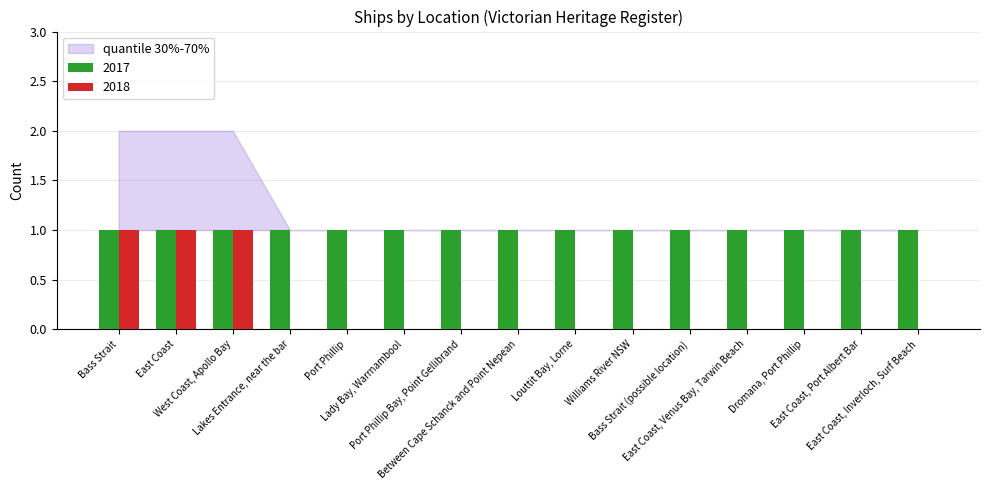

Which series has the largest total across all categories?

2017